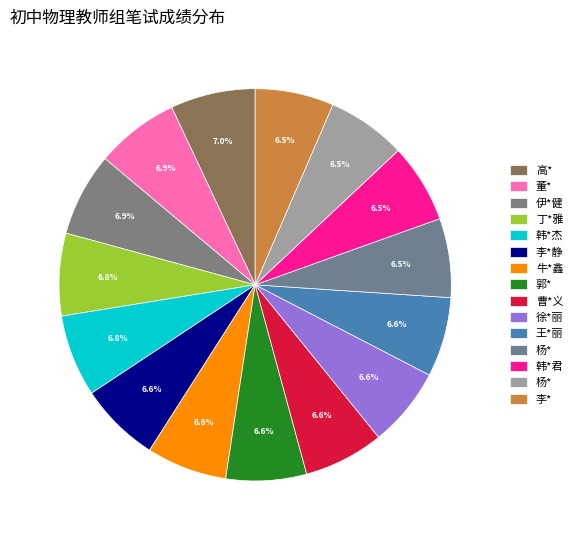

What is the smallest slice in the pie chart?

李*